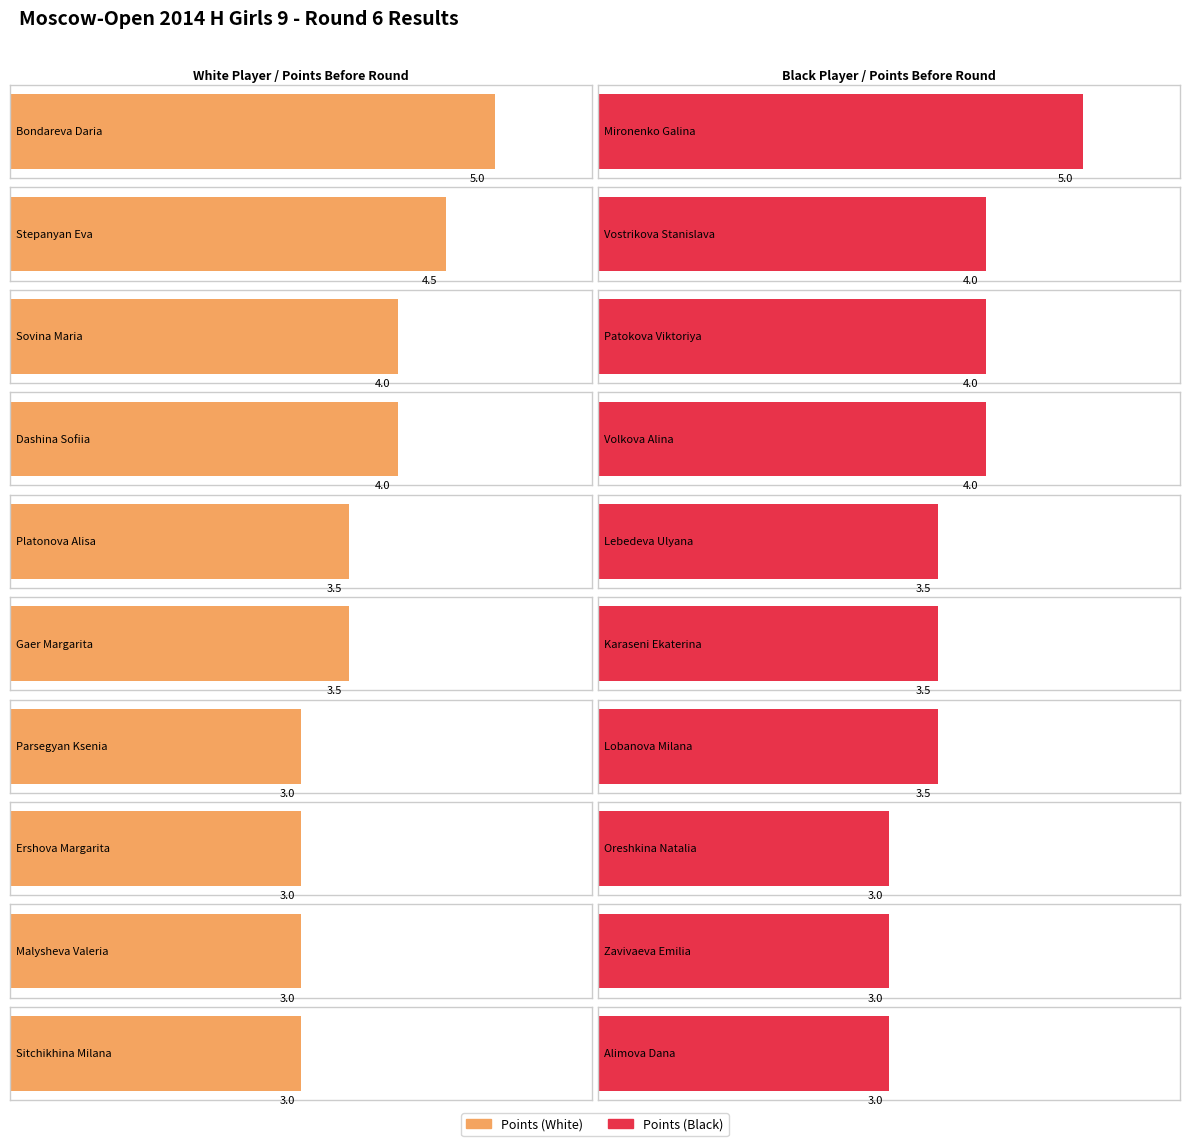

At which category is the sum across all series the highest?

Bondareva Daria